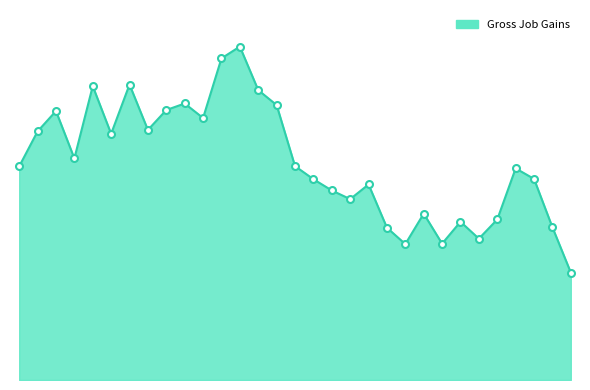

True or false: the data has more than 1 interior local peaks.

True